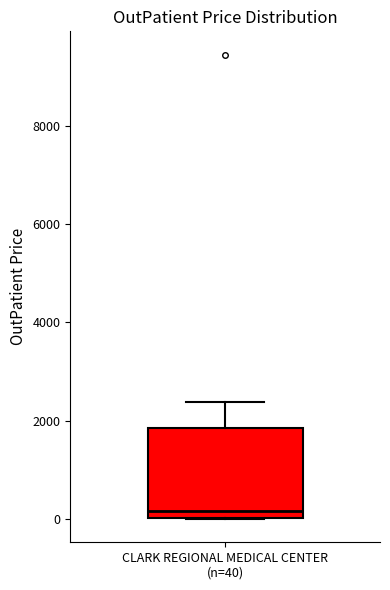

Read this box plot against the y-axis: the position of the median line, the range covered by the box, and the ends of both whiskers. The values are not printed on the chart, so give them approximately, as read against the axis.

median 200, box 0 to 1800, whiskers 0 to 2400